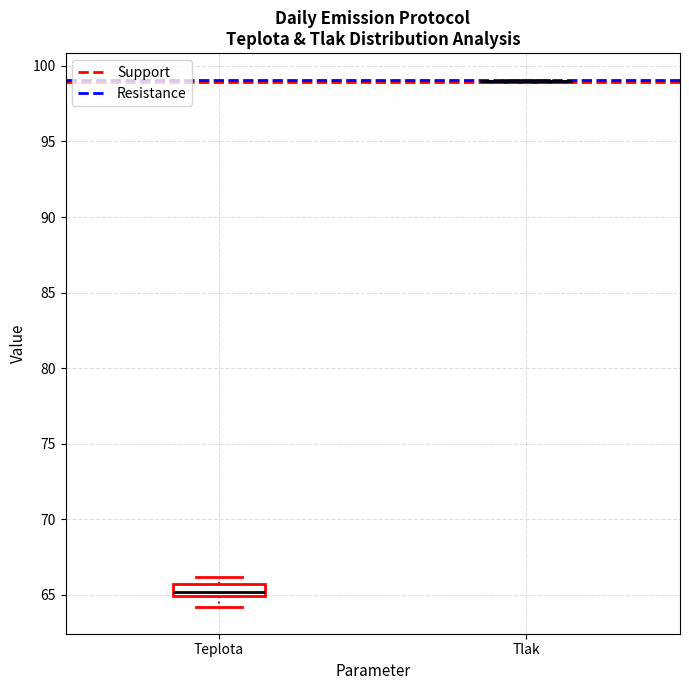

Reading left to right, transcribe this box plot: for each box, give where its median line is, the range the box spans, and where its two whiskers end, as read against the y-axis. The values are not printed on the chart, so give them approximately, as read against the axis.

Teplota: median 65.0 (just above the box's lower edge), box 65.0 to 65.5, whiskers 64.0 to 66.0
Tlak: box collapsed to a line at 99.0, whiskers 99.0 to 99.0